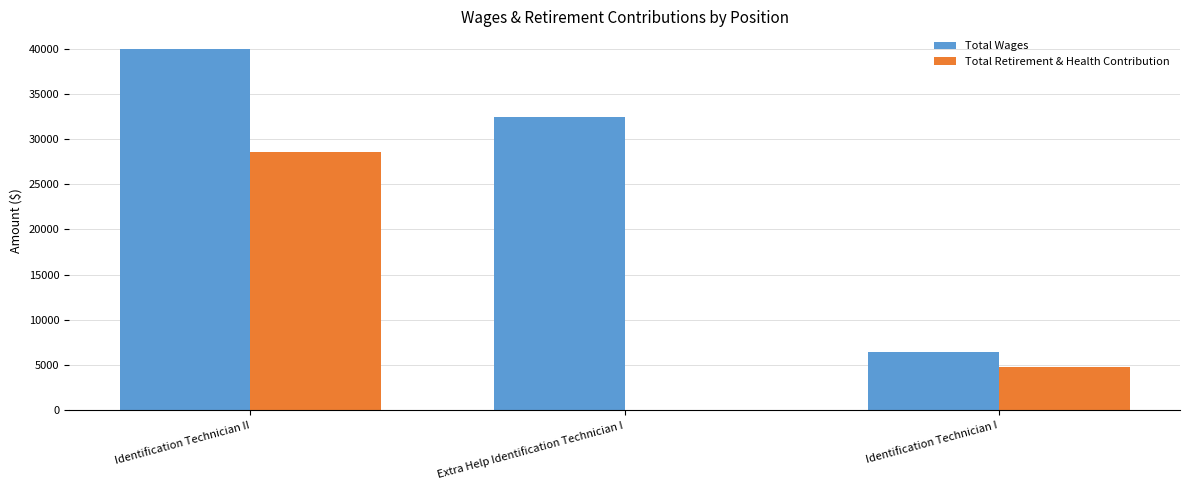

Read the Total Wages value at Identification Technician II.

39945